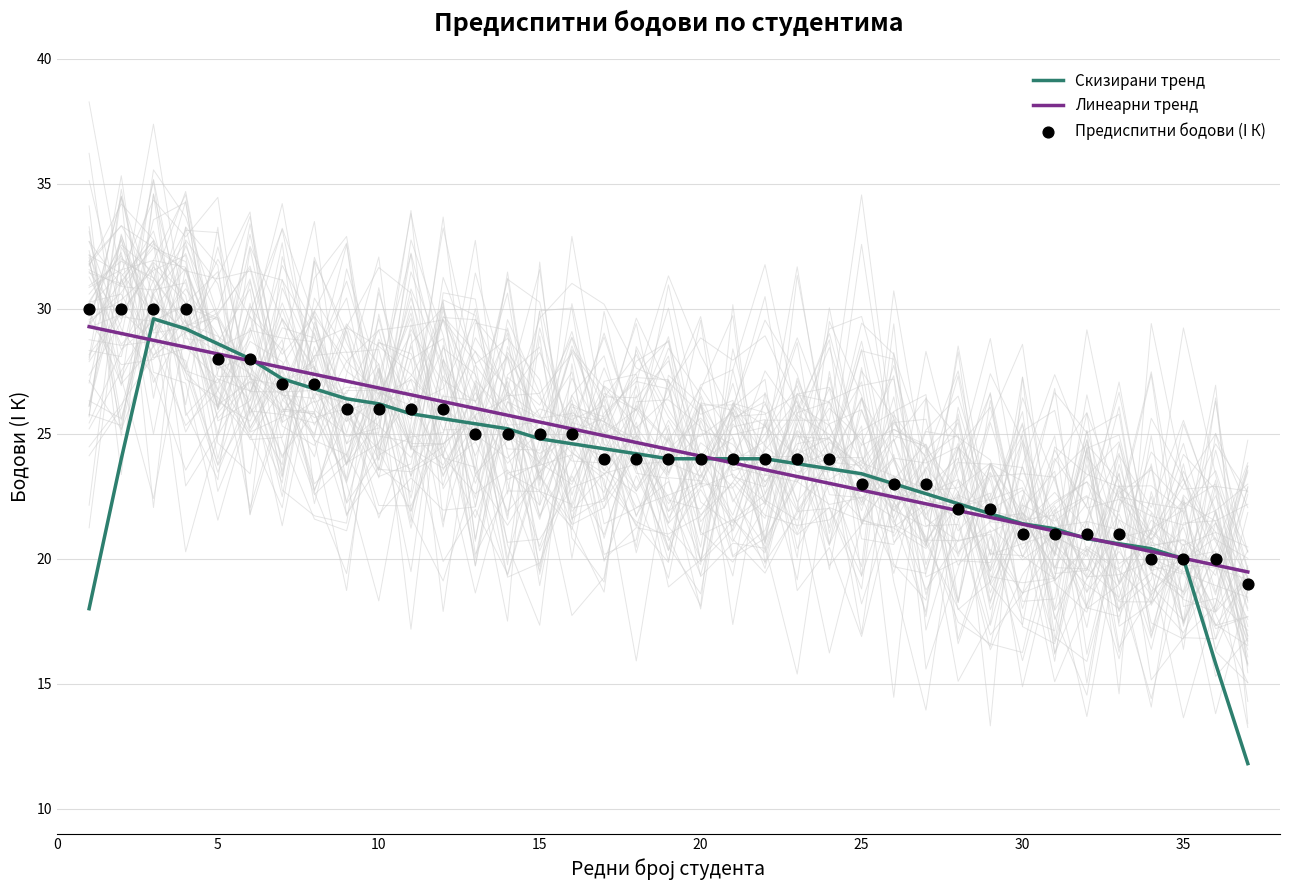

Which series contains the highest Y value?

Предиспитни бодови (I К)